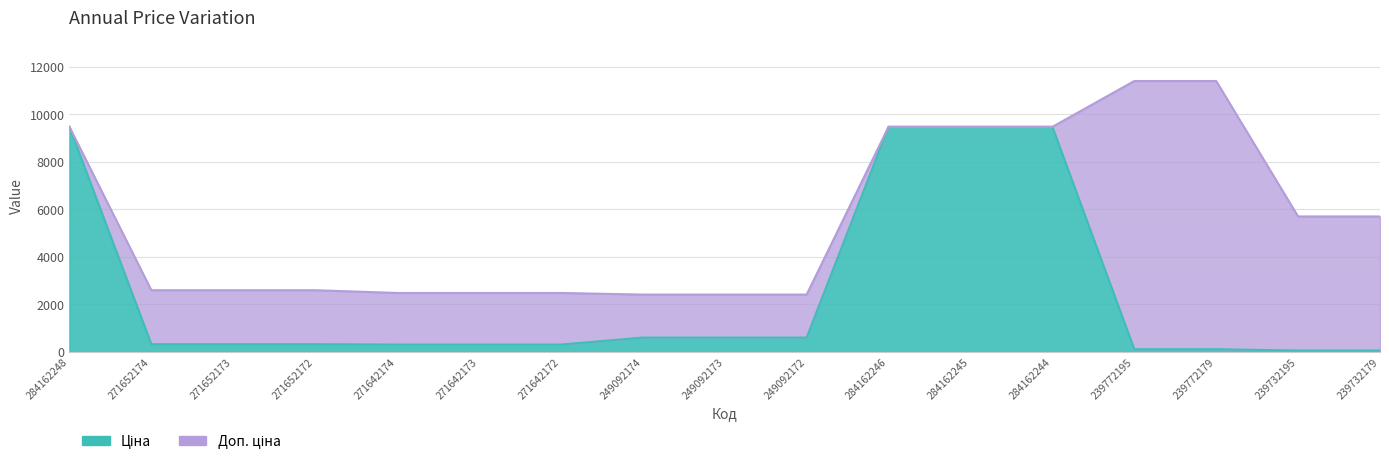

List the series in order of their overall mean, lowest first.

Ціна, Доп. ціна